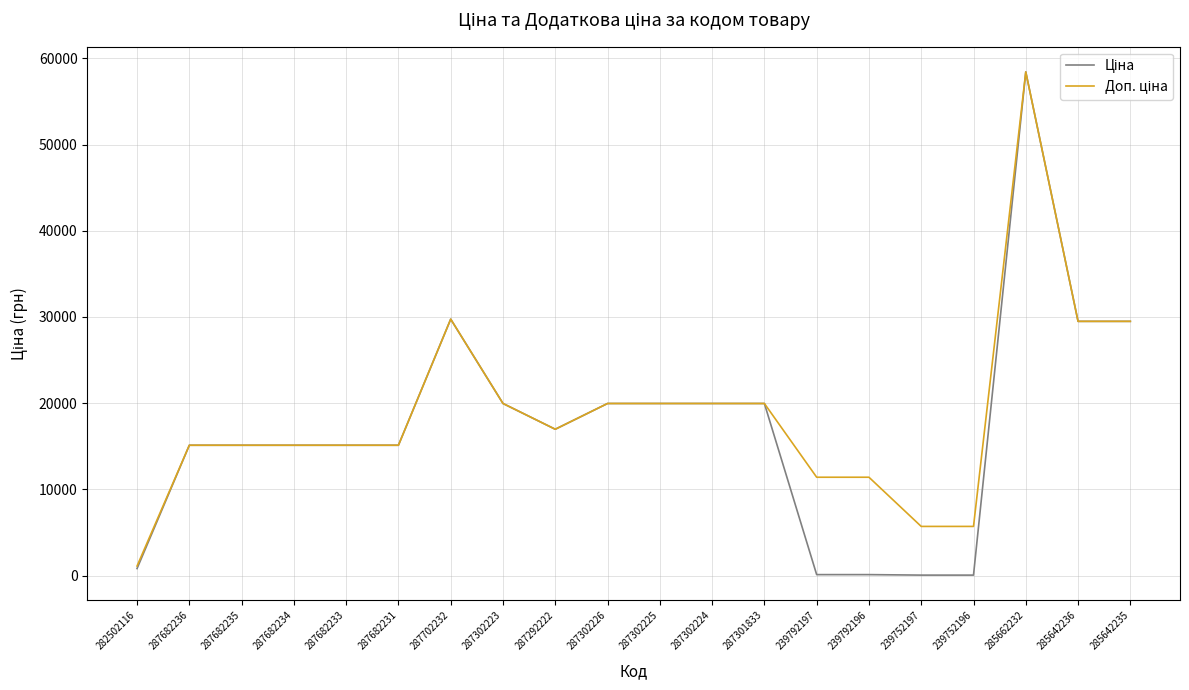

At which category is the sum across all series the highest?

285662232